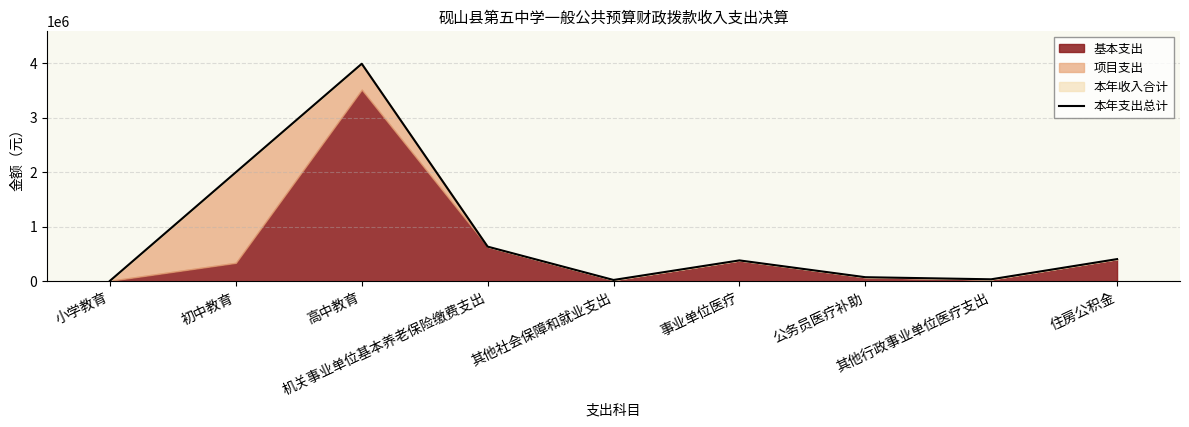

List the labels in order of value, smallest first.

小学教育, 其他社会保障和就业支出, 其他行政事业单位医疗支出, 公务员医疗补助, 事业单位医疗, 住房公积金, 机关事业单位基本养老保险缴费支出, 初中教育, 高中教育